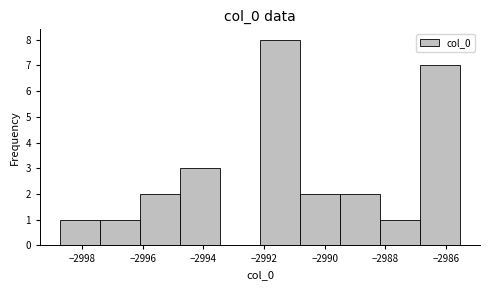

Reading left to right, transcribe this chart: for each bar, give the range it covers on the x-axis and its height. Neither the bar edges nor the heights are printed on the chart, so give them approximately, as read against the axes.

-2998.8 to -2997.4: 1
-2997.4 to -2996.0: 1
-2996.0 to -2994.8: 2
-2994.8 to -2993.4: 3
-2993.4 to -2992.2: 0
-2992.2 to -2990.8: 8
-2990.8 to -2989.4: 2
-2989.4 to -2988.2: 2
-2988.2 to -2986.8: 1
-2986.8 to -2985.6: 7